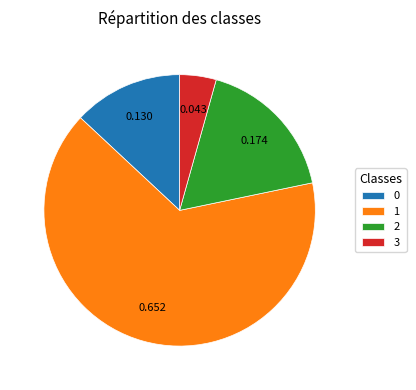

Combined, do 0 and 3 account for over 50%?

No